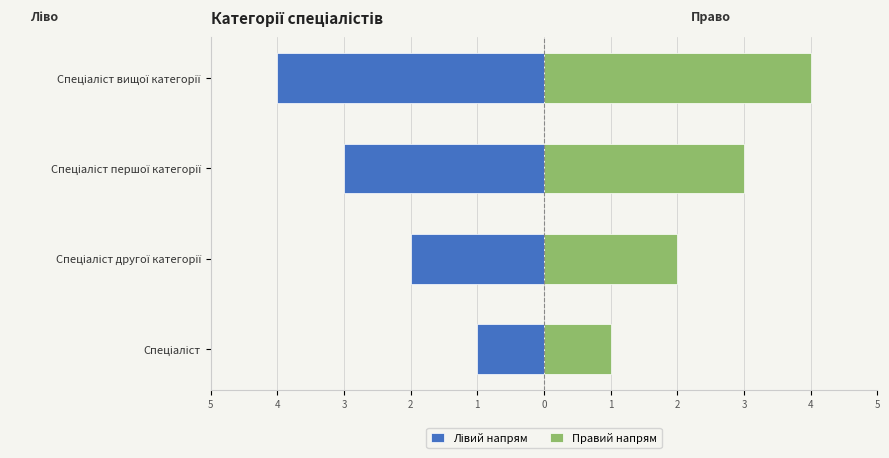

What value does the Правий напрям series have at Спеціаліст другої категорії?

2